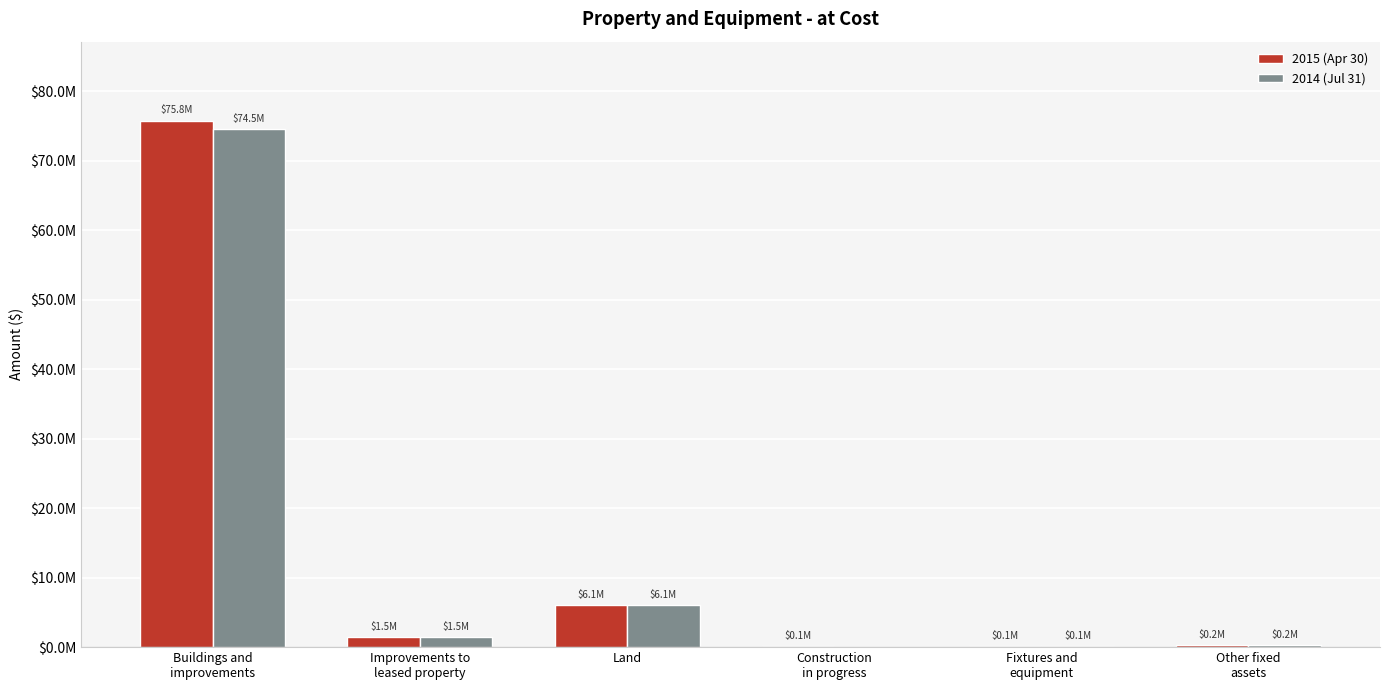

What is the label of the 3rd bar from the left?

Land